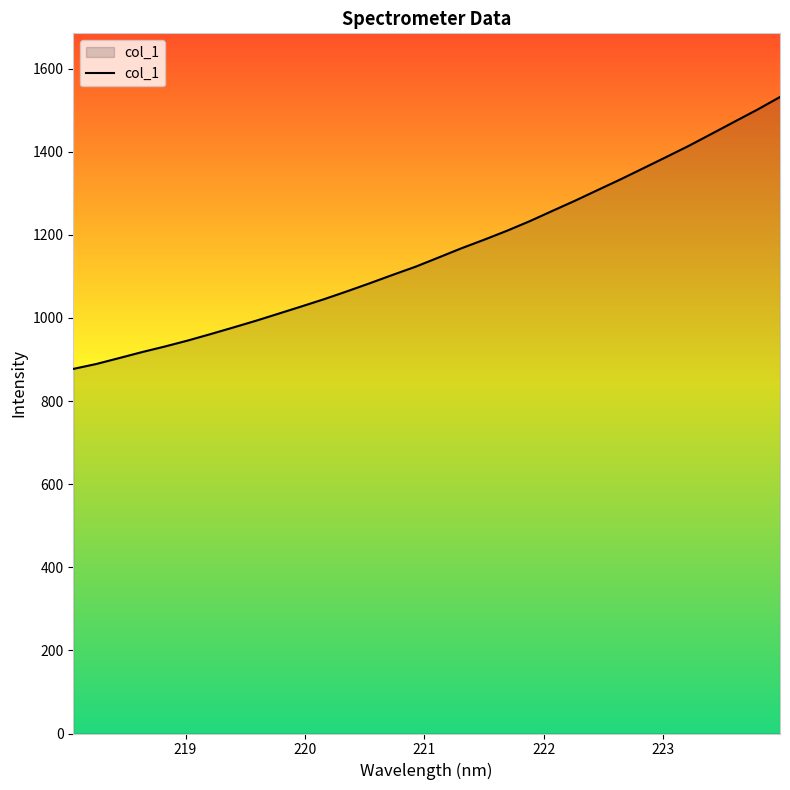

What is the minimum value shown in the chart?

877.3